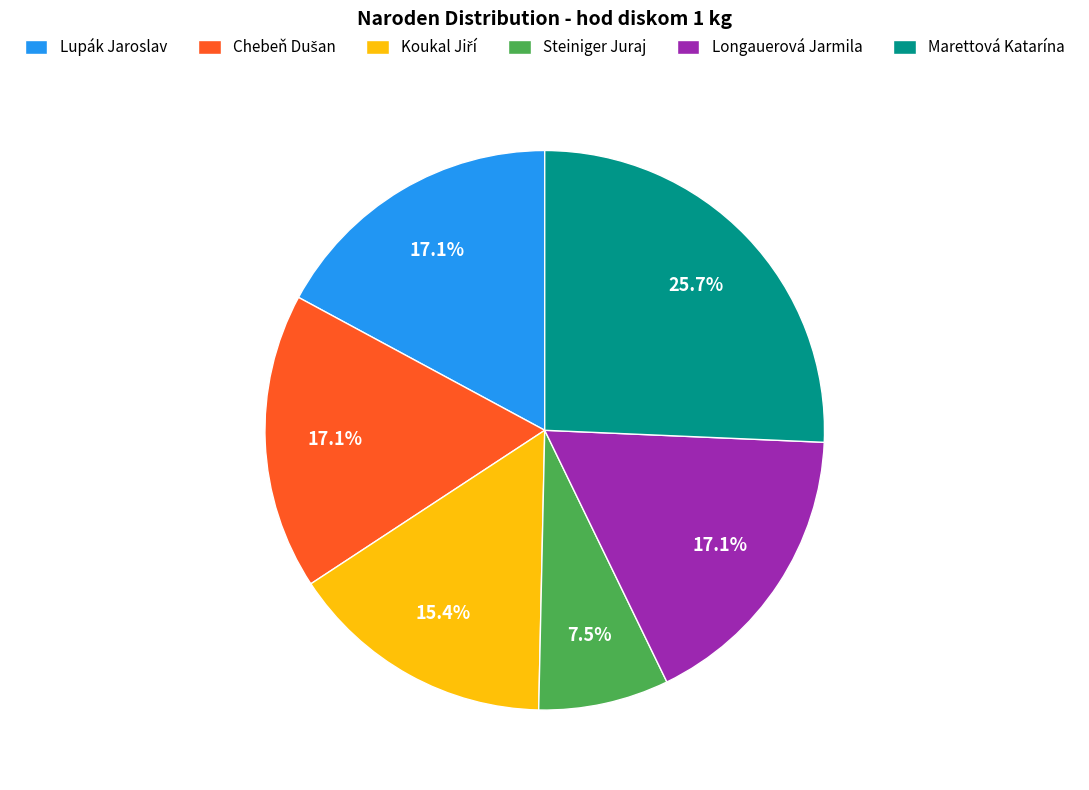

To the nearest percent, what is the average slice percentage?

17%